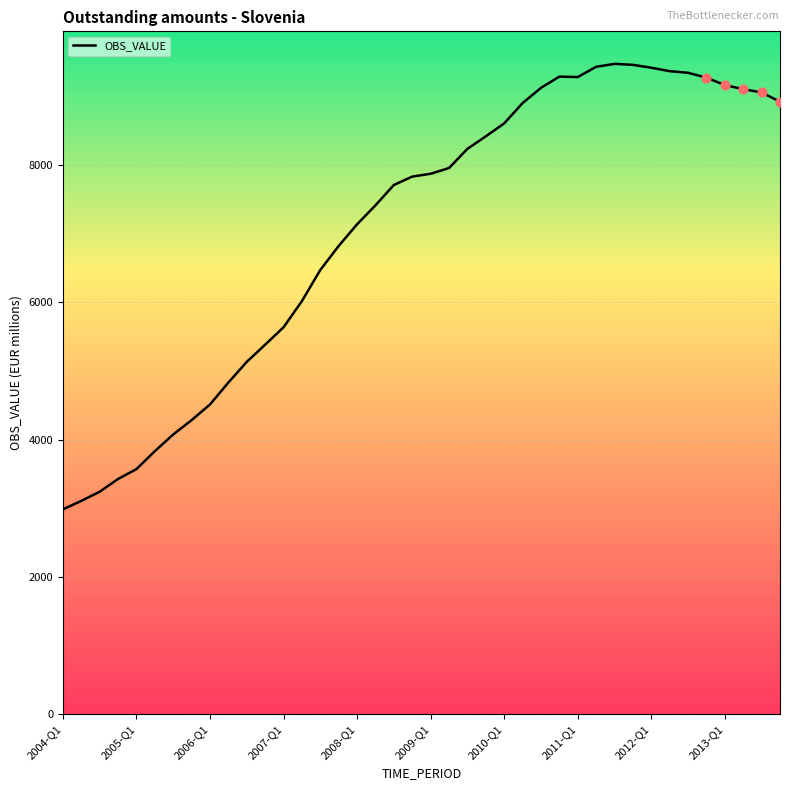

What is the greatest value displayed?

9467.8